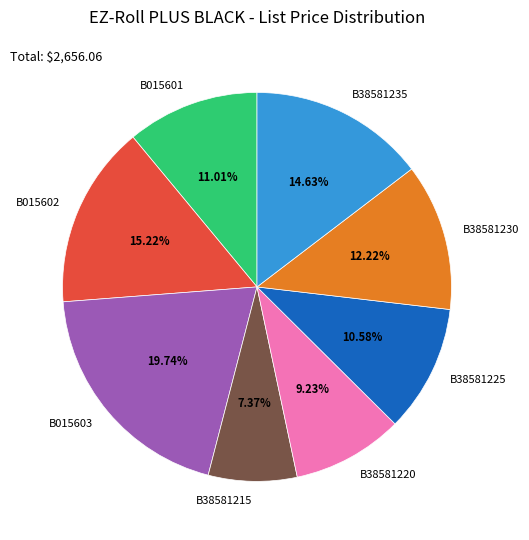

Is there any slice that represents more than half of the pie?

No